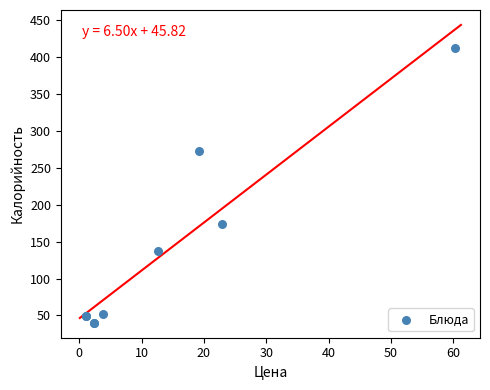

What Y value in the scatter plot is closest to 226?

273